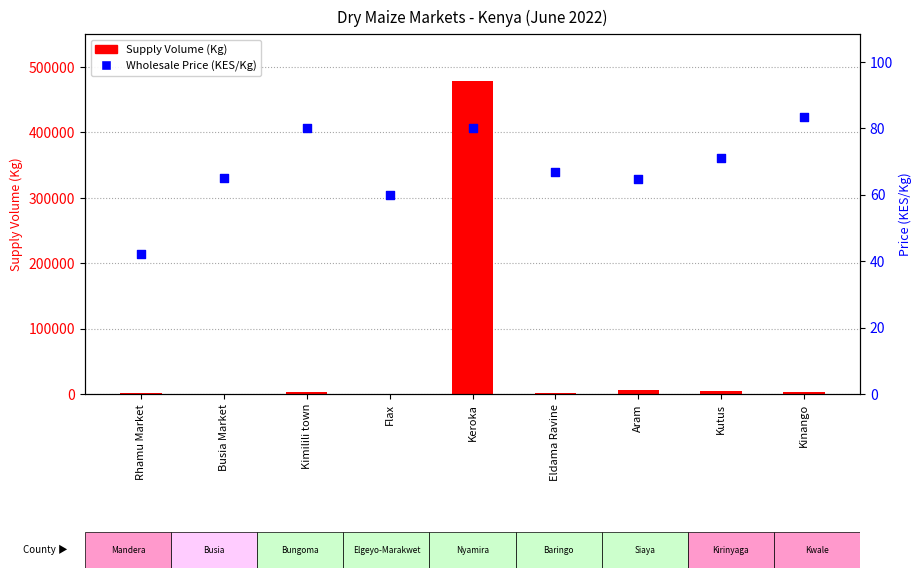

What is the total value across all series at Kutus?

4571.1